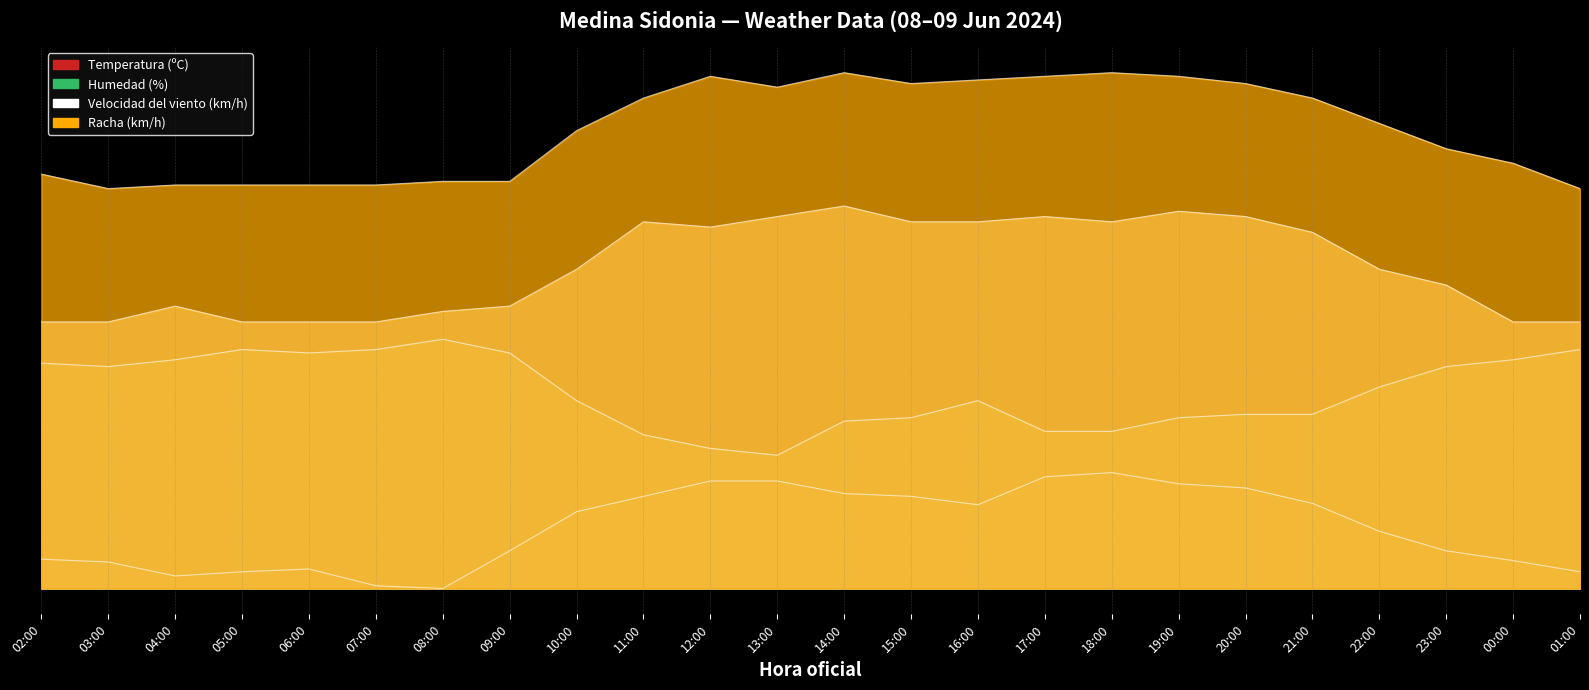

True or false: Velocidad del viento (km/h) and Humedad (%) cross at least once.

False